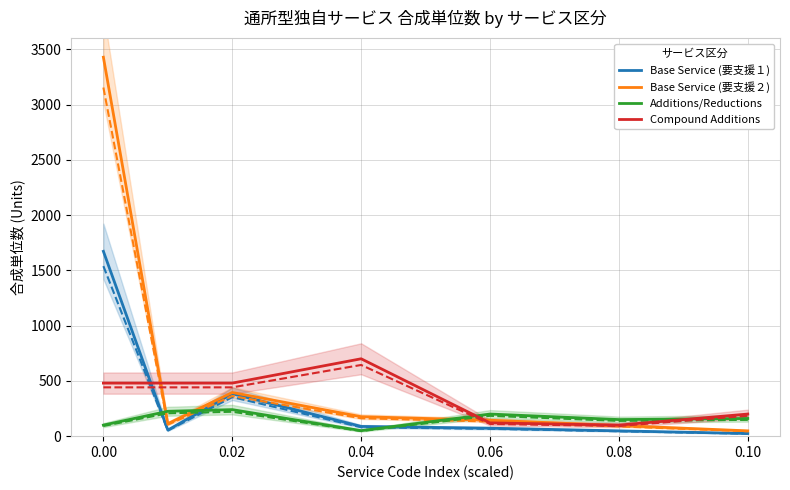

Reading left to right, list all the values displayed in this chart.

Base Service (要支援１): 1672	55	384	88	72	48	24
Base Service (要支援２): 3428	113	395	176	144	96	48
Additions/Reductions: 100	225	240	50	200	150	160
Compound Additions: 480	480	480	700	120	100	200